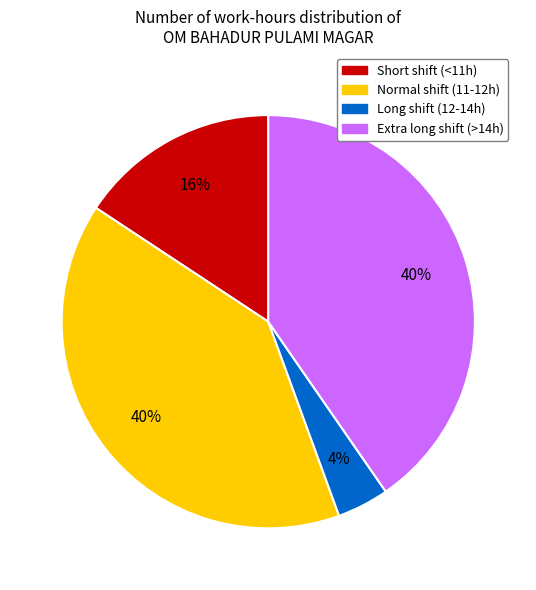

Does any single category account for the majority?

No